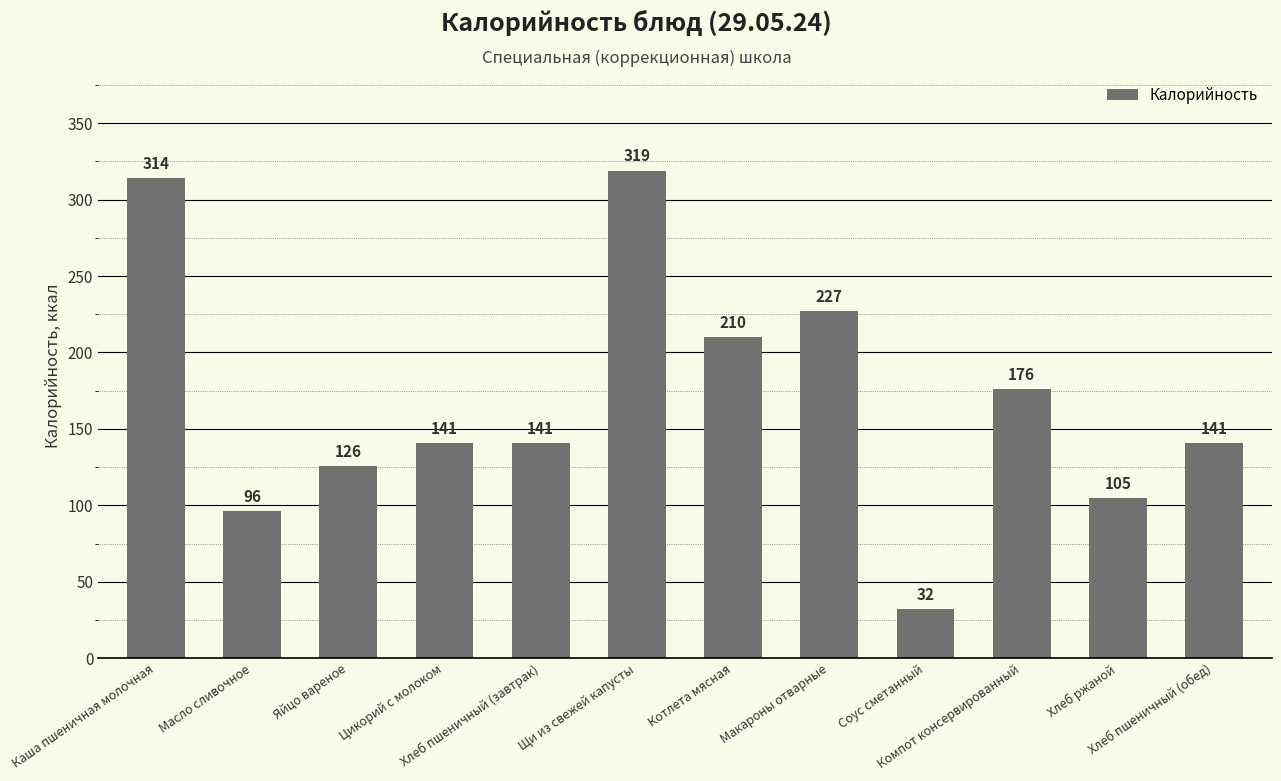

What is the value of the 6th bar from the left?

319